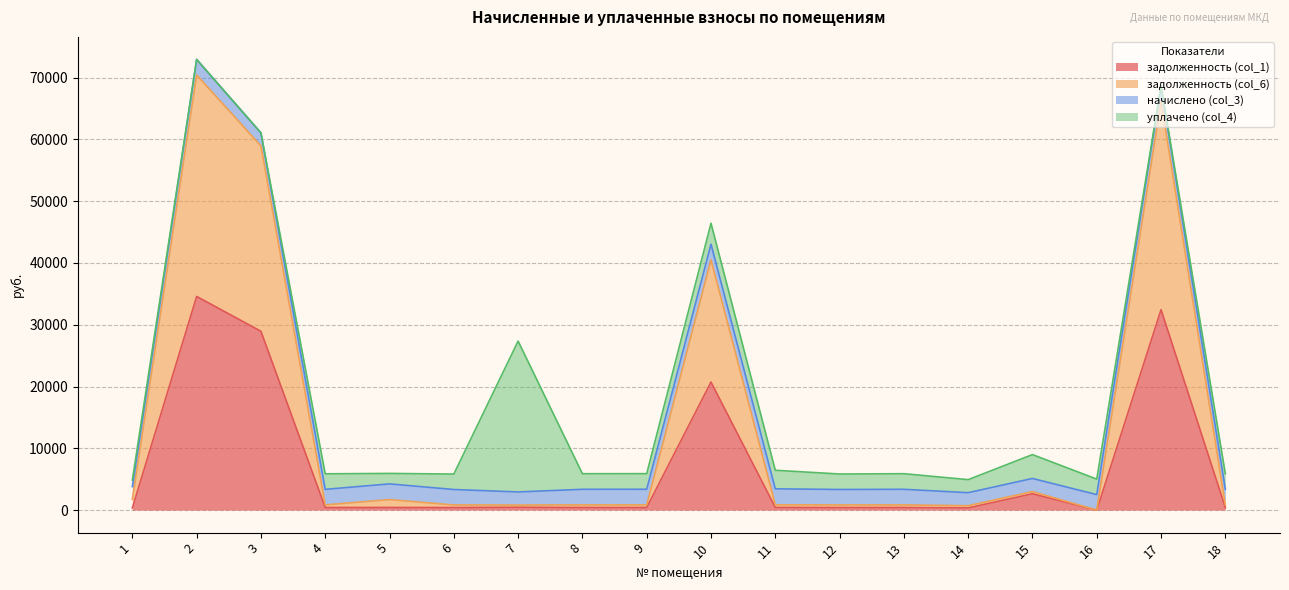

What is the total value across all series at 2?

72940.3